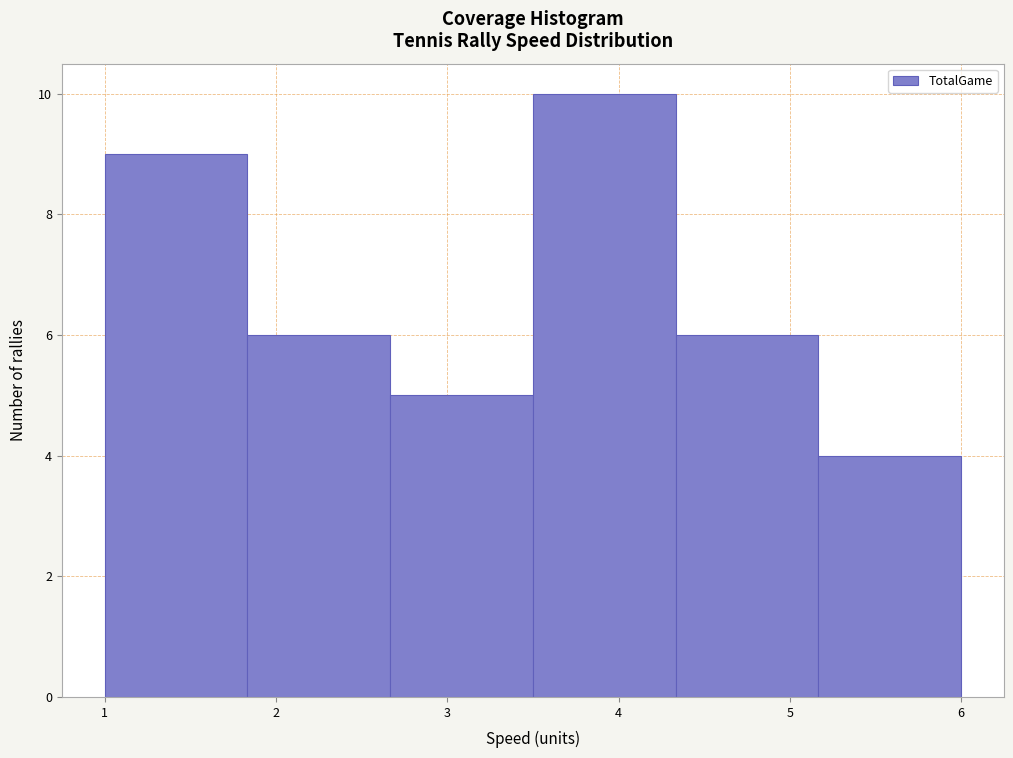

What is the height of the bar covering 4.3 to 5.2 on the x-axis? Neither the bar edges nor the heights are printed on the chart, so give them approximately, as read against the axes.

6